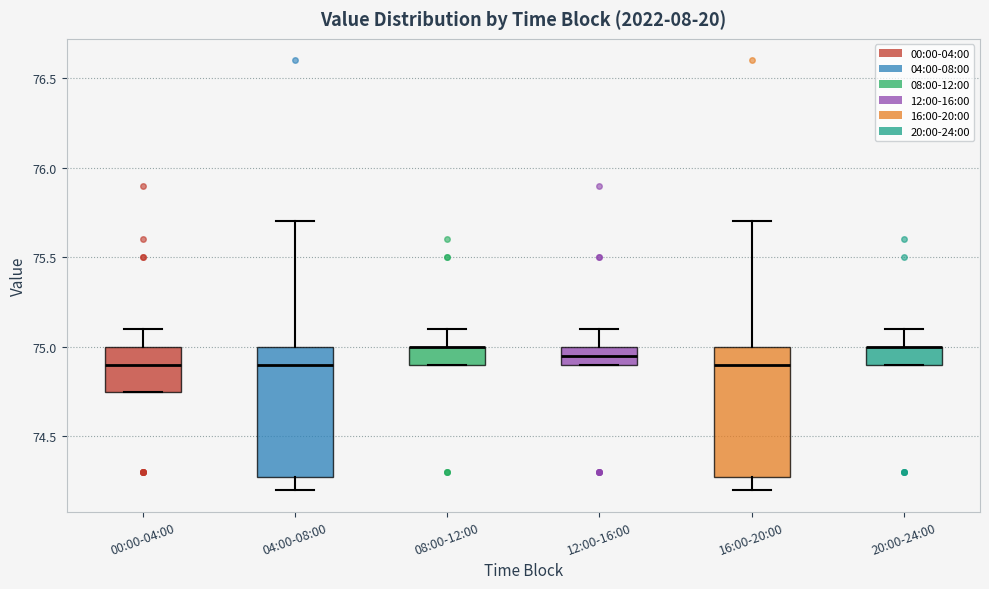

Reading left to right, read every box against the y-axis: the position of its median line, the range the box covers, and the ends of its whiskers. The values are not printed on the chart, so give them approximately, as read against the axis.

00:00-04:00: median 74.90, box 74.75 to 75.00, whiskers 74.75 to 75.10
04:00-08:00: median 74.90, box 74.30 to 75.00, whiskers 74.20 to 75.70
08:00-12:00: median 75.00 (drawn on the box's upper edge), box 74.90 to 75.00, whiskers 74.90 to 75.10
12:00-16:00: median 74.95, box 74.90 to 75.00, whiskers 74.90 to 75.10
16:00-20:00: median 74.90, box 74.30 to 75.00, whiskers 74.20 to 75.70
20:00-24:00: median 75.00 (drawn on the box's upper edge), box 74.90 to 75.00, whiskers 74.90 to 75.10